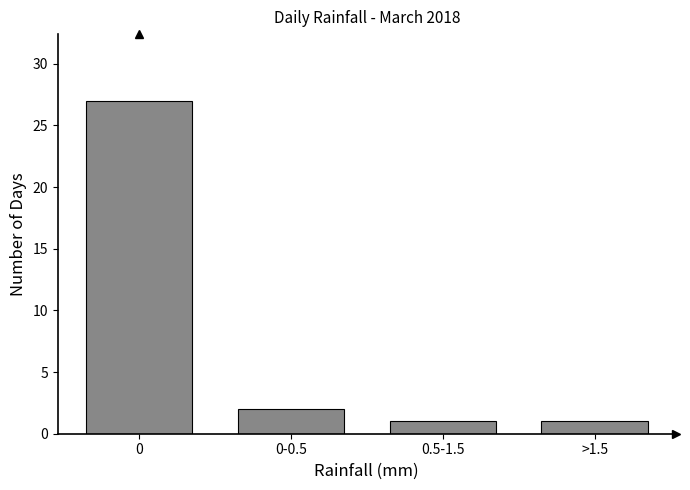

Reading left to right, extract all data points from this chart.

0=27	0-0.5=2	0.5-1.5=1	>1.5=1